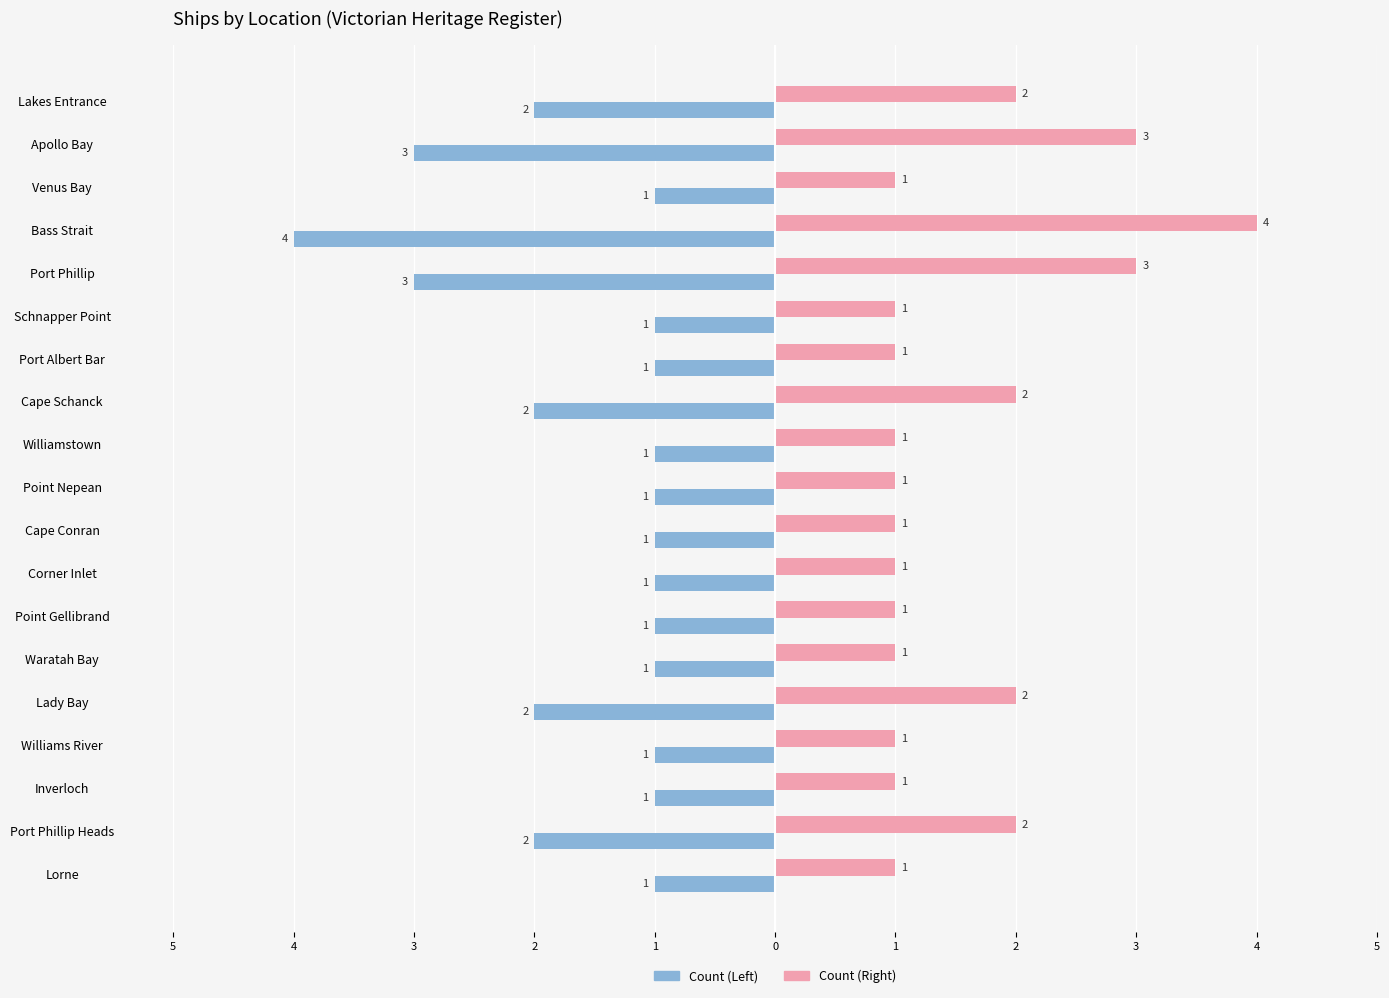

What are all the series names shown in the legend?

Count (Left), Count (Right)